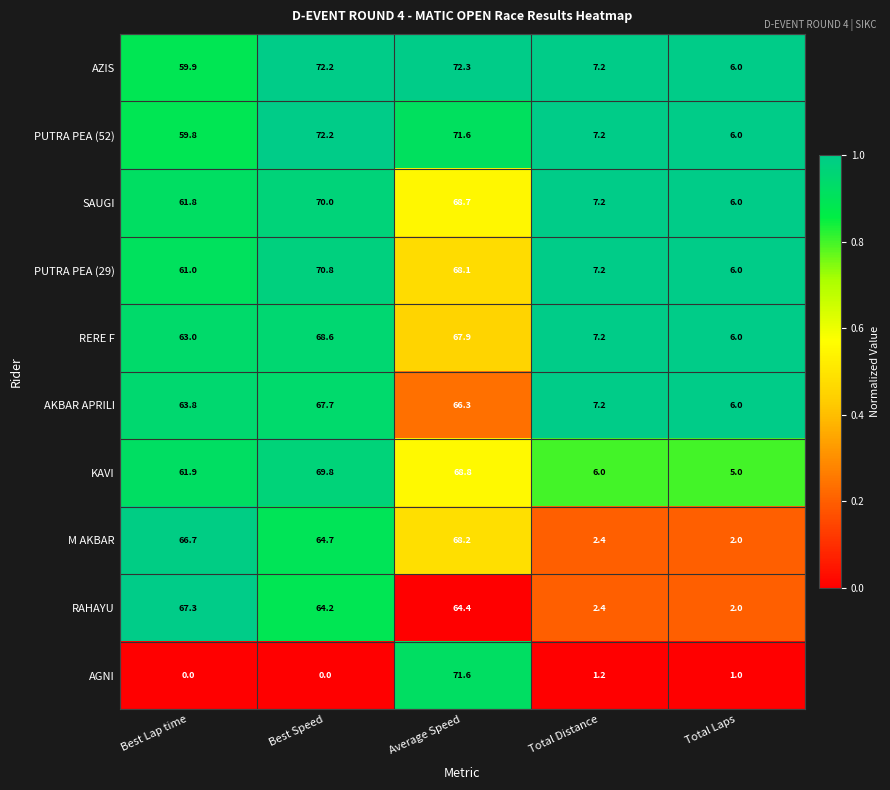

The RERE F series shows 2.7 at Total Laps. True or false?

False